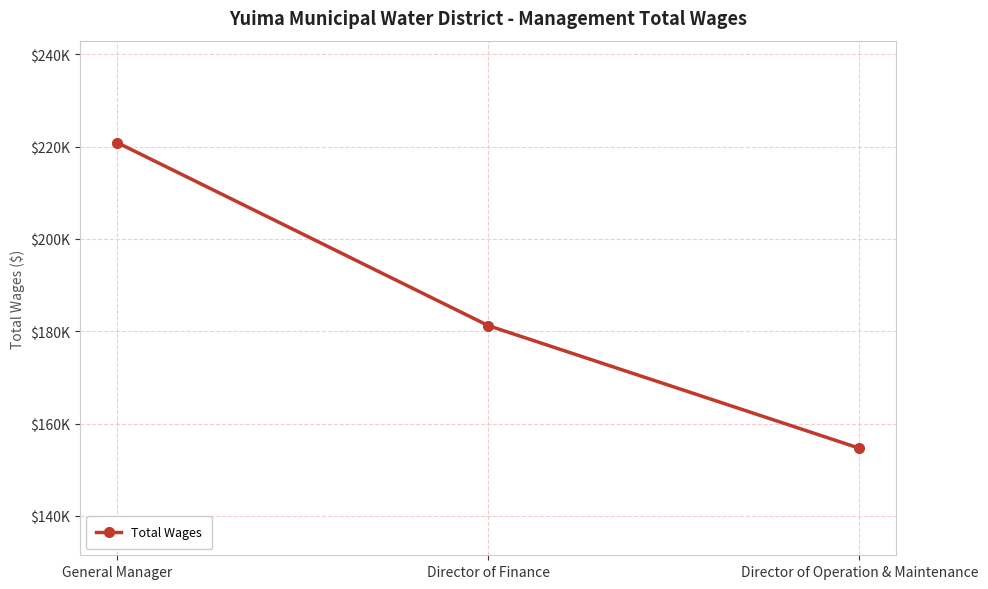

Is this an area chart (filled region under the line)?

No